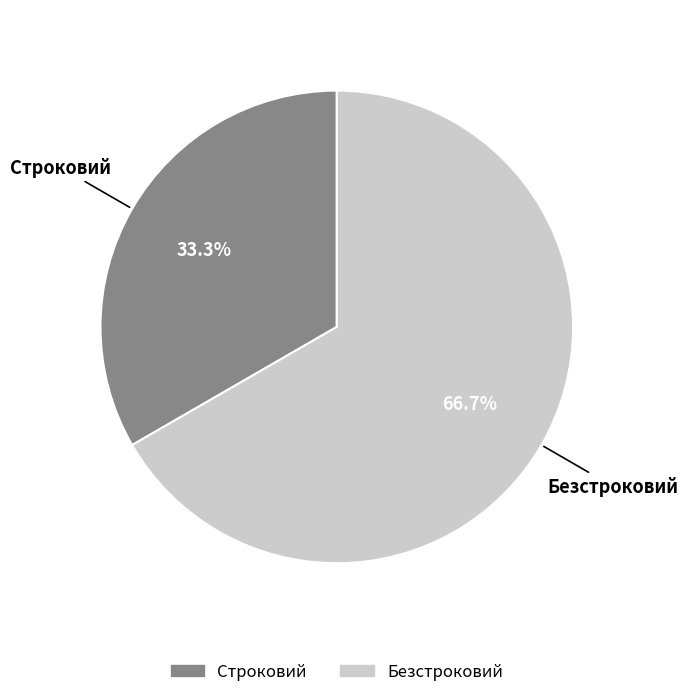

Which has a higher value, Строковий or Безстроковий?

Безстроковий